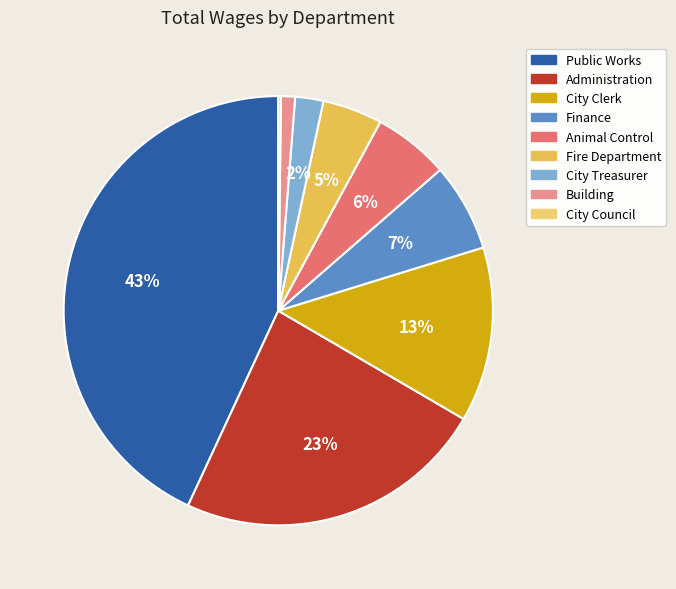

Does City Council represent more than half of the total?

No